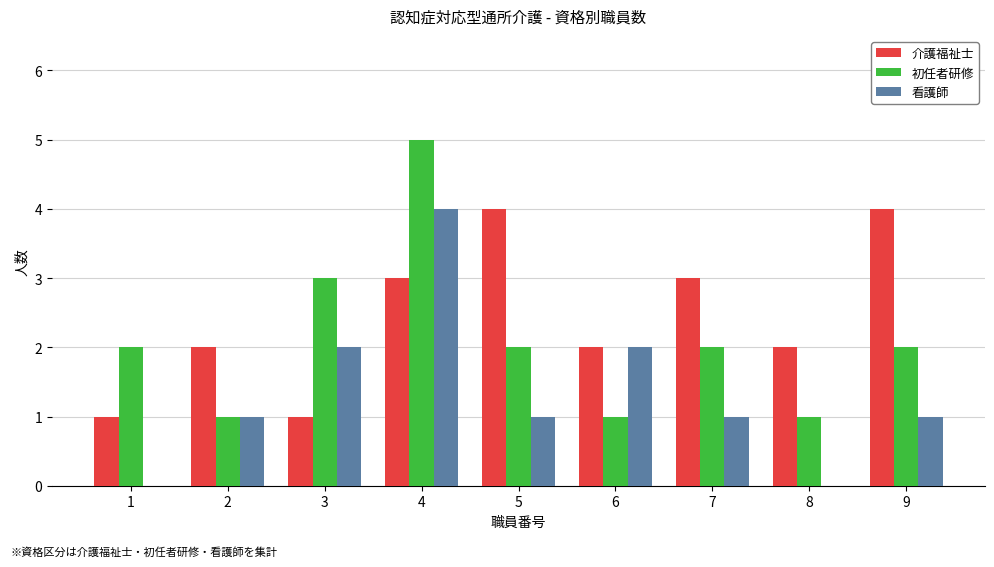

Is it true that 初任者研修 equals 3 at 5?

False